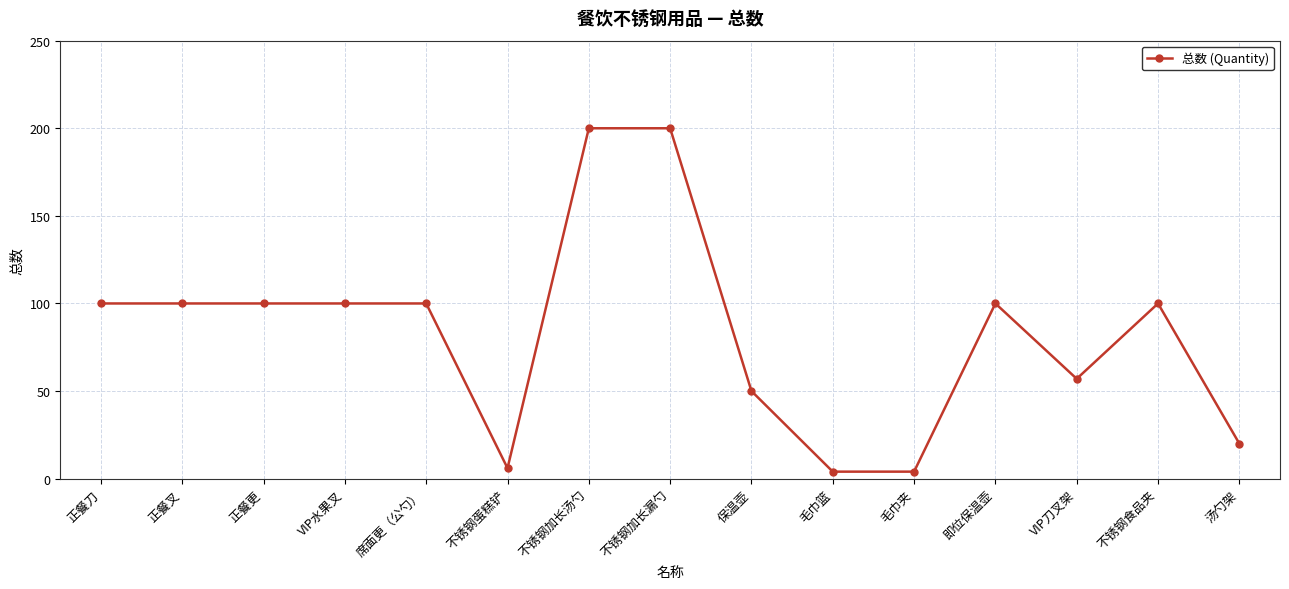

What is the minimum value shown in the chart?

4